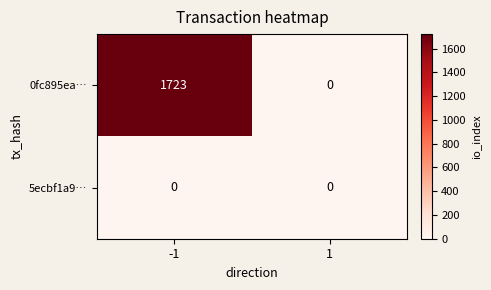

Which series has the largest total across all categories?

0fc895ea…